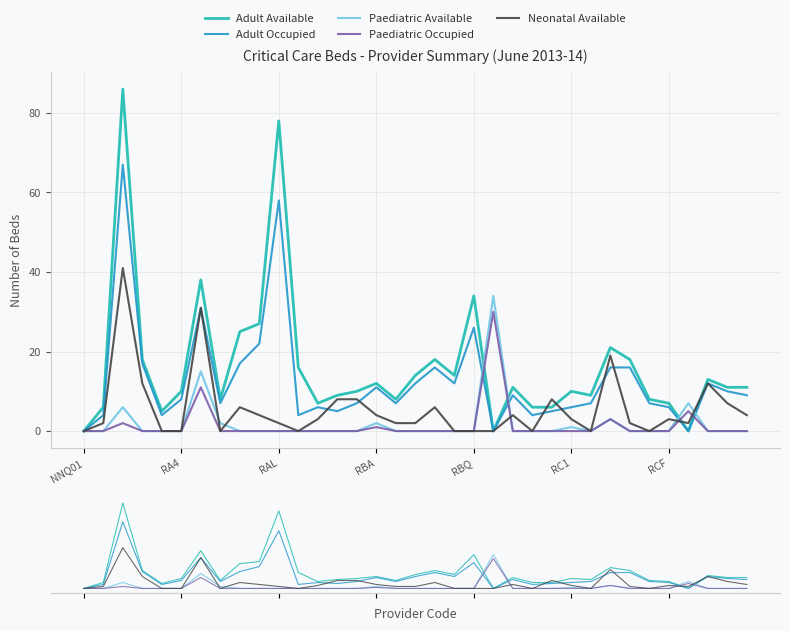

List the series in order of their peak value, highest first.

Adult Available, Adult Occupied, Neonatal Available, Paediatric Available, Paediatric Occupied